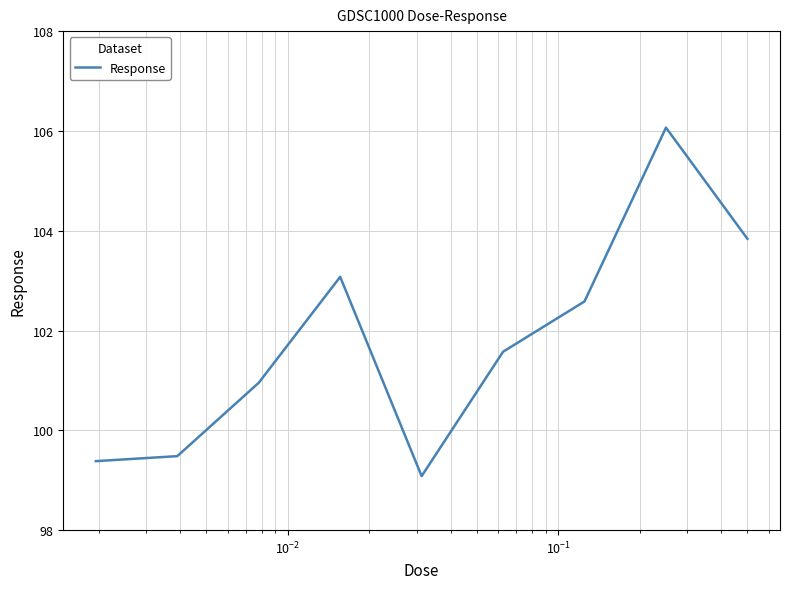

Is this an area chart (filled region under the line)?

No